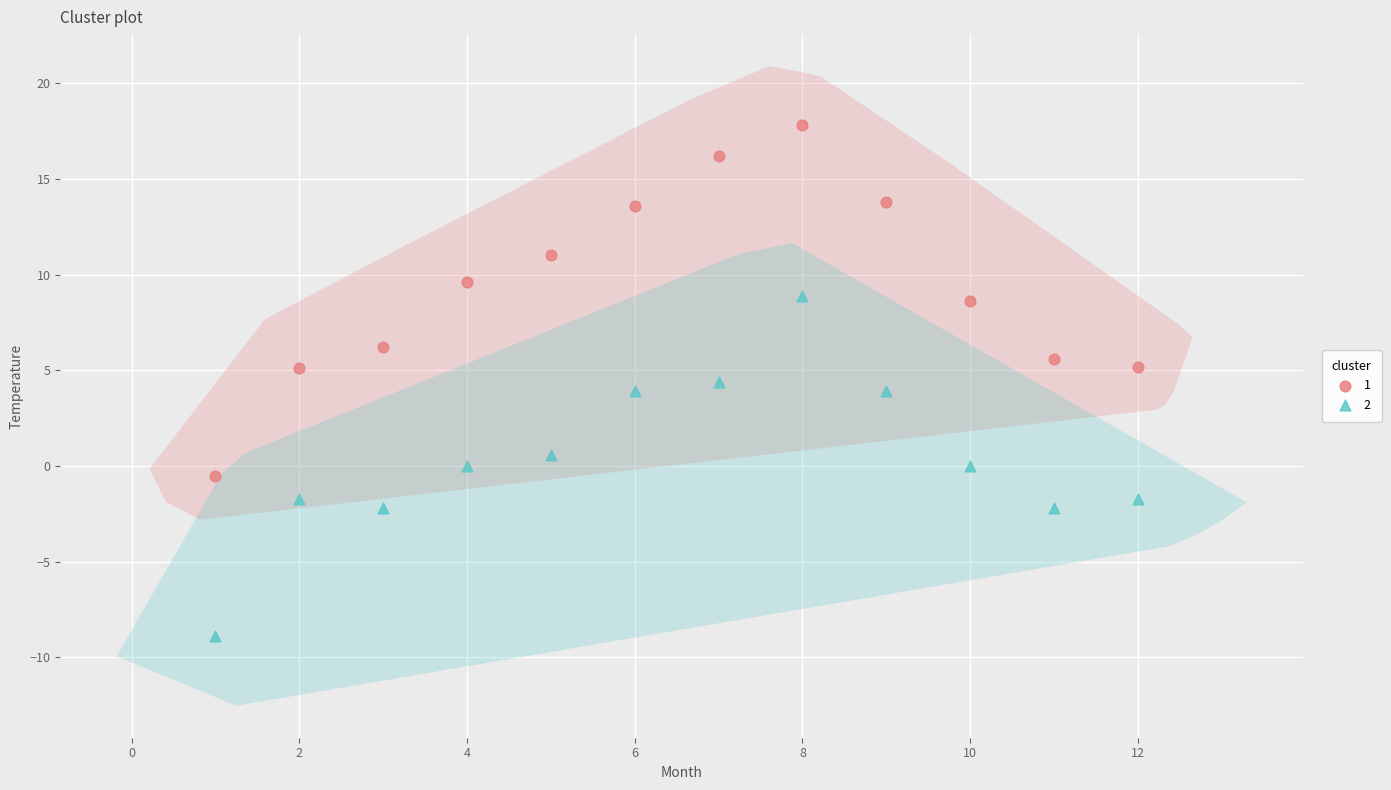

Which series contains the highest Y value?

1